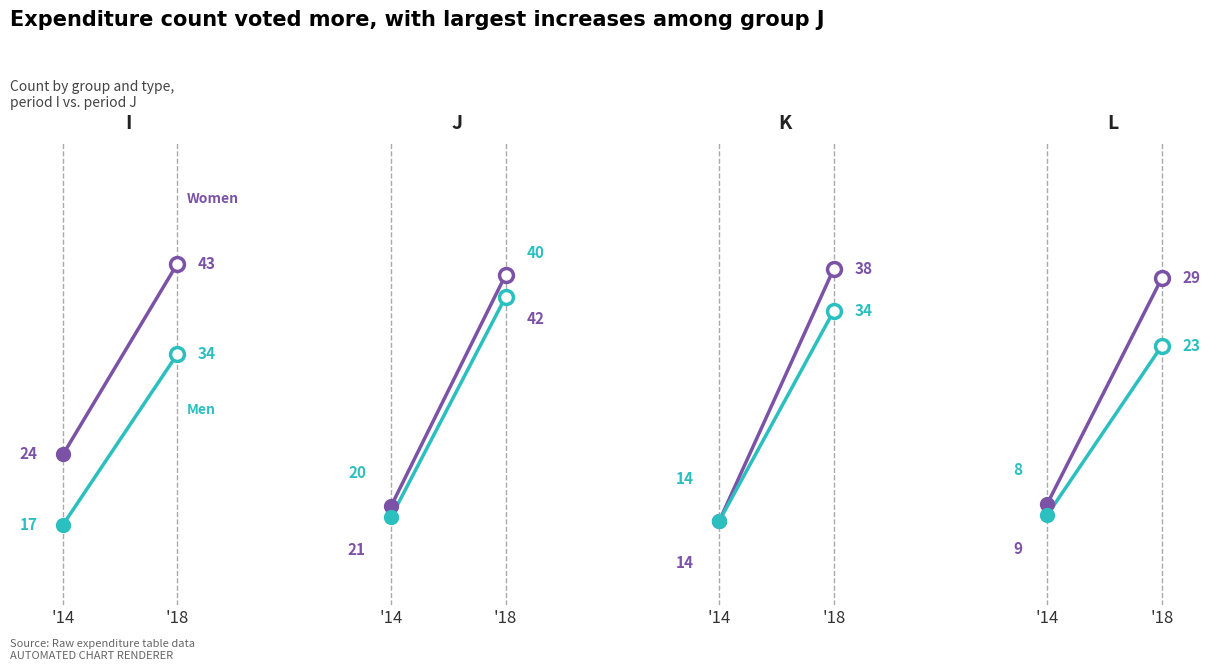

What is the sum of the Women values at '14 and '18?

38